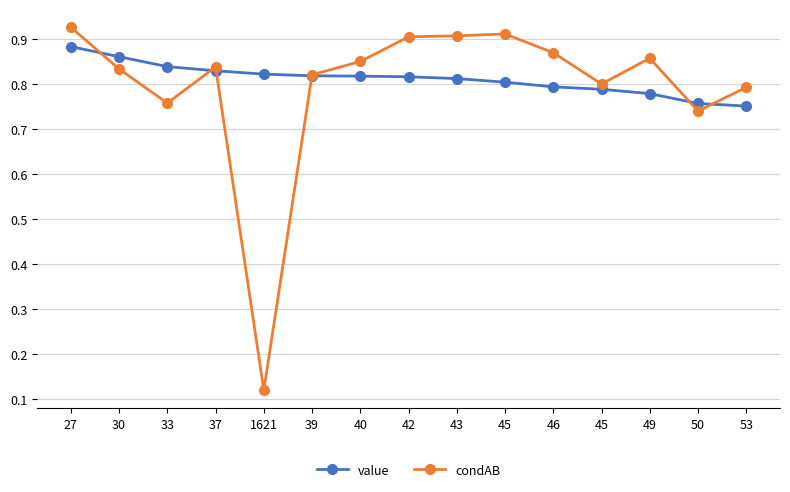

True or false: value has more than 0 interior local peaks.

False